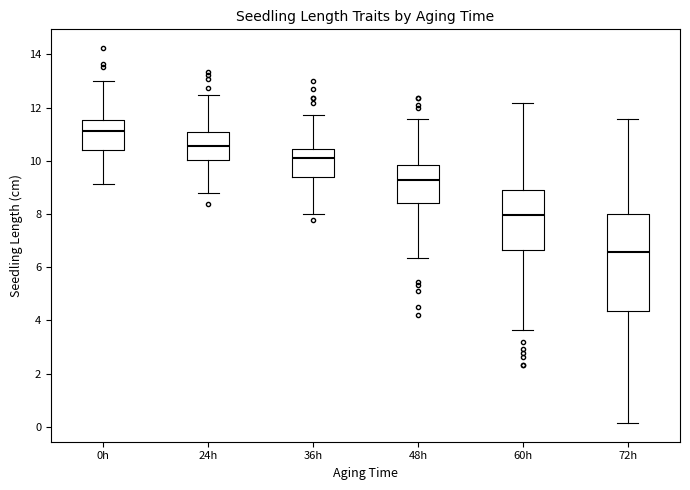

Reading left to right, transcribe this box plot: for each box, give where its median line is, the range the box spans, and where its two whiskers end, as read against the y-axis. The values are not printed on the chart, so give them approximately, as read against the axis.

0h: median 11.2, box 10.4 to 11.6, whiskers 9.2 to 13.0
24h: median 10.6, box 10.0 to 11.0, whiskers 8.8 to 12.4
36h: median 10.2, box 9.4 to 10.4, whiskers 8.0 to 11.8
48h: median 9.2, box 8.4 to 9.8, whiskers 6.4 to 11.6
60h: median 8.0, box 6.6 to 9.0, whiskers 3.6 to 12.2
72h: median 6.6, box 4.4 to 8.0, whiskers 0.2 to 11.6